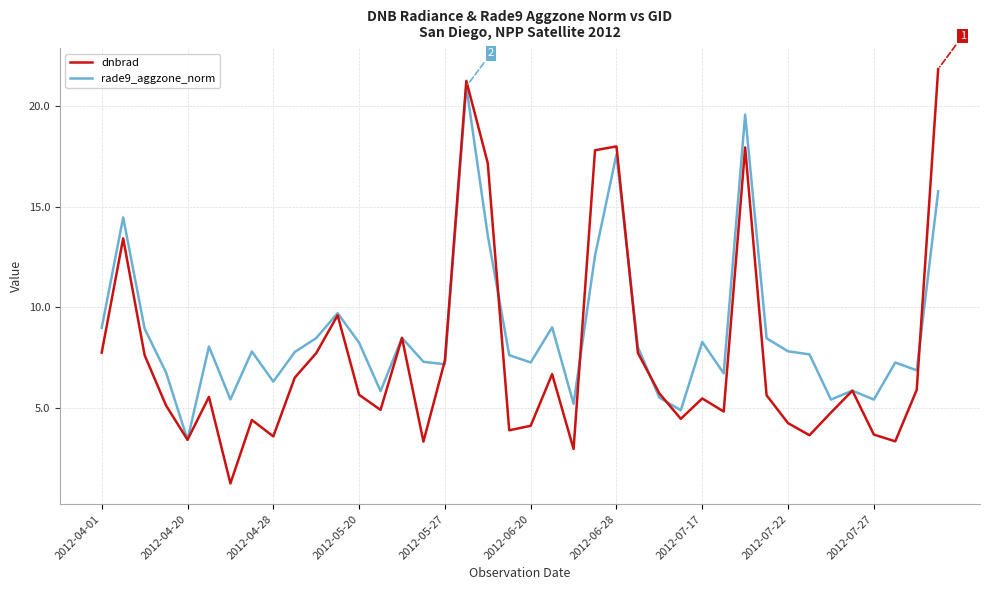

What is the maximum value for dnbrad?

21.8